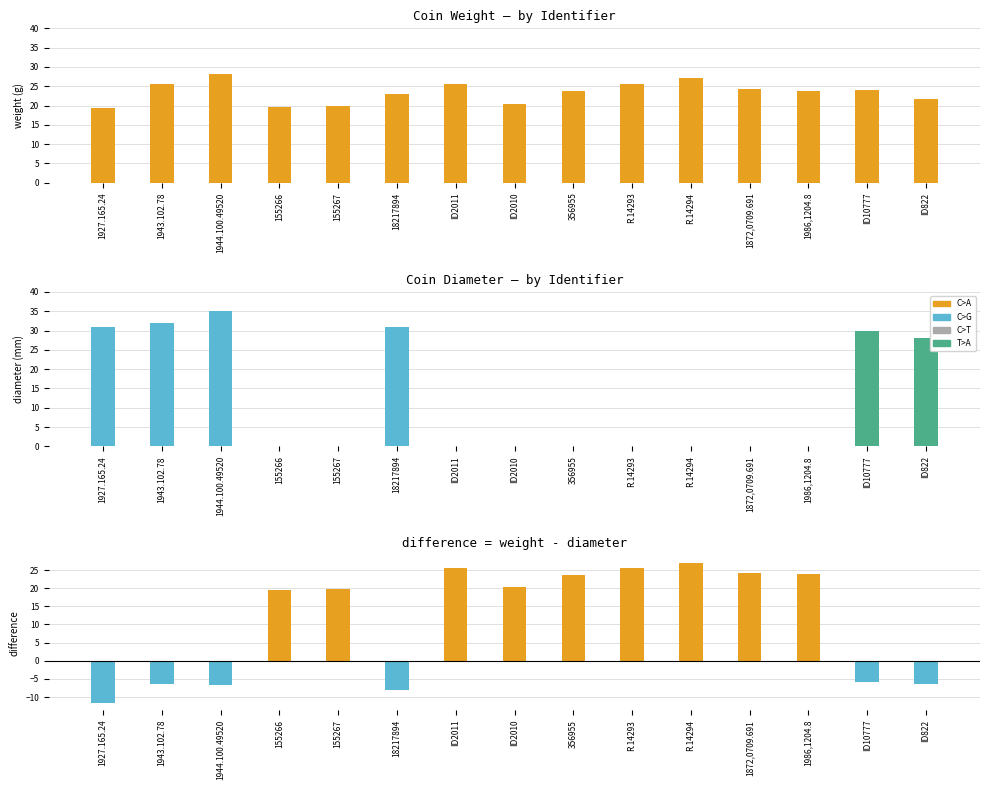

Reading right to left, transcribe all the data shown in this chart.

weight: ID822=21.7	ID10777=24.1	1986,1204.8=23.9	1872,0709.691=24.3	R.14294=27.1	R.14293=25.6	356955=23.7	ID2010=20.3	ID2011=25.5	18217894=23.0	155267=19.9	155266=19.6	1944.100.49520=28.2	1943.102.78=25.7	1927.165.24=19.4
diameter: ID822=28.0	ID10777=30.0	1986,1204.8=0.0	1872,0709.691=0.0	R.14294=0.0	R.14293=0.0	356955=0.0	ID2010=0.0	ID2011=0.0	18217894=31.0	155267=0.0	155266=0.0	1944.100.49520=35.0	1943.102.78=32.0	1927.165.24=31.0
weight - diameter: ID822=-6.3	ID10777=-5.9	1986,1204.8=23.9	1872,0709.691=24.3	R.14294=27.1	R.14293=25.6	356955=23.7	ID2010=20.3	ID2011=25.5	18217894=-8.0	155267=19.9	155266=19.6	1944.100.49520=-6.8	1943.102.78=-6.3	1927.165.24=-11.6